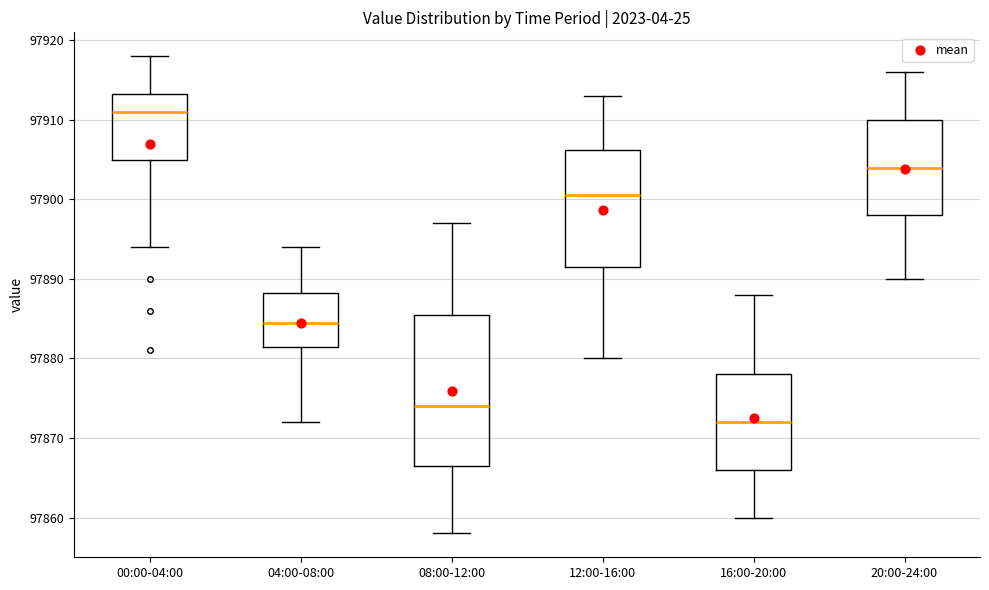

Comparing the boxes themselves (not the whiskers), which one is the tallest?

08:00-12:00